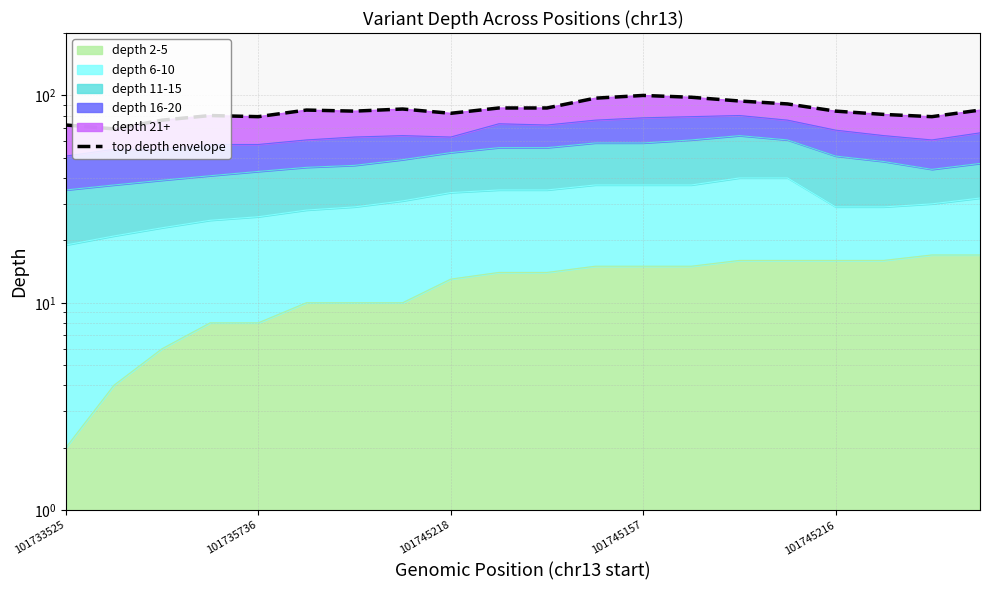

The chart shows a value of 55 at 101745216. True or false?

False